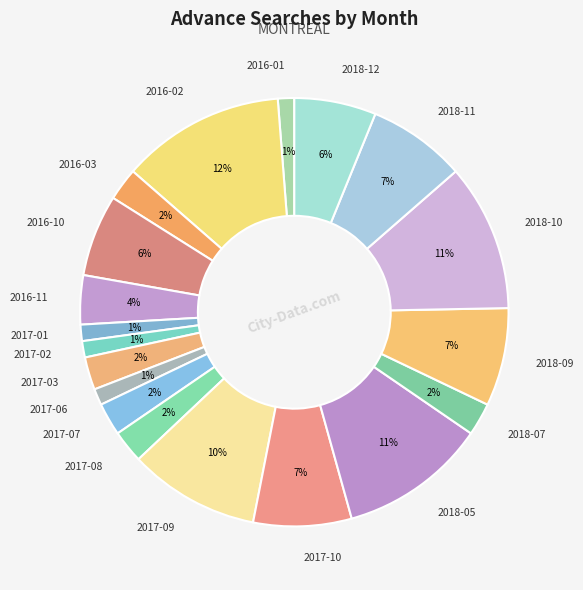

Which category has the biggest portion of the pie?

2016-02